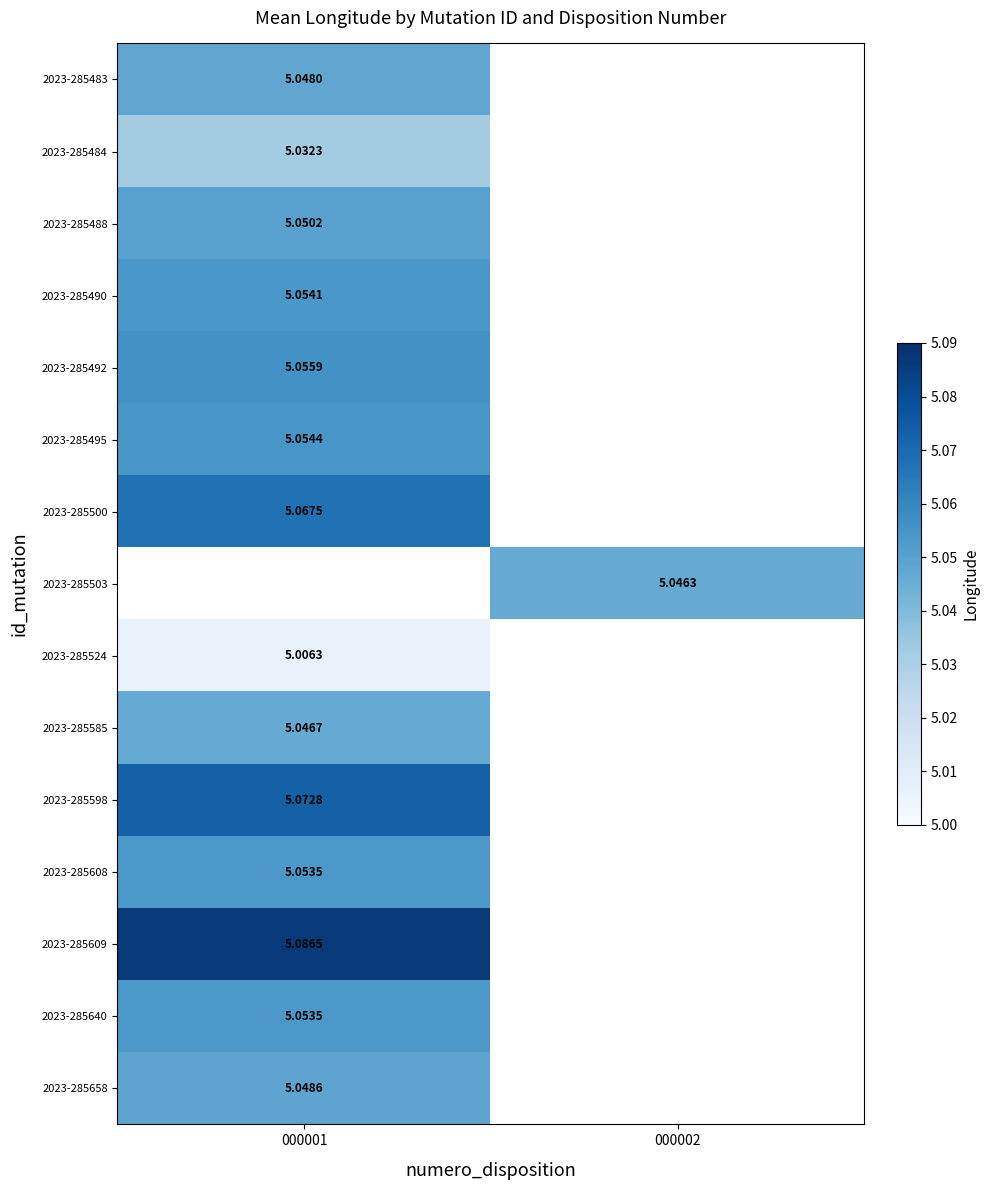

What is the spread (max minus min) of values at 000001?

0.1